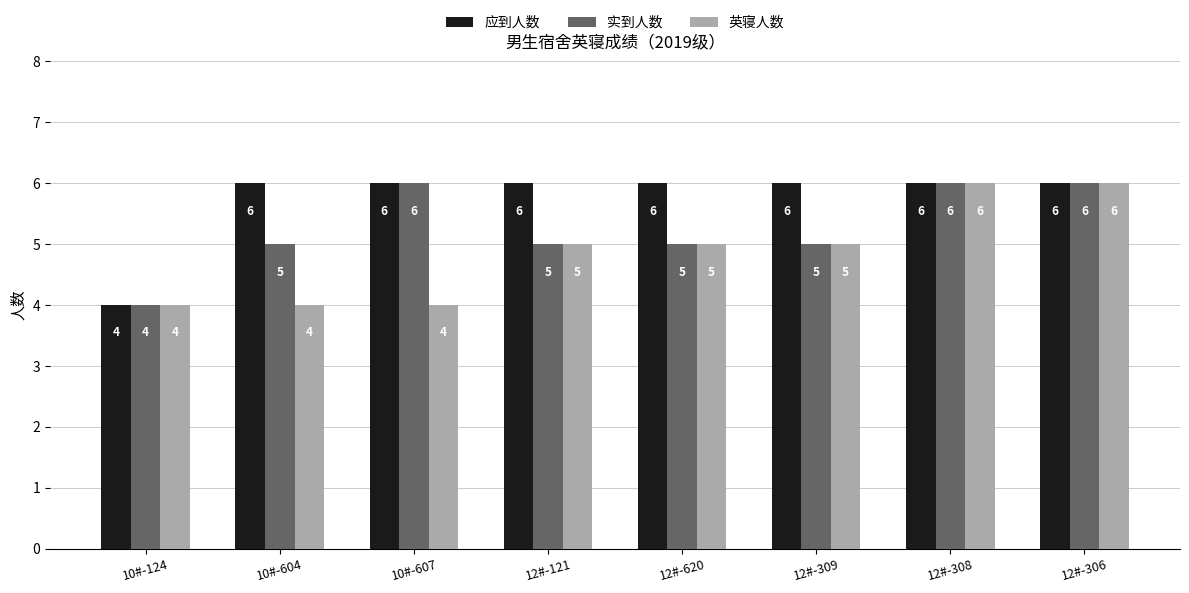

Which series changed the most between 10#-604 and 12#-121?

英寝人数